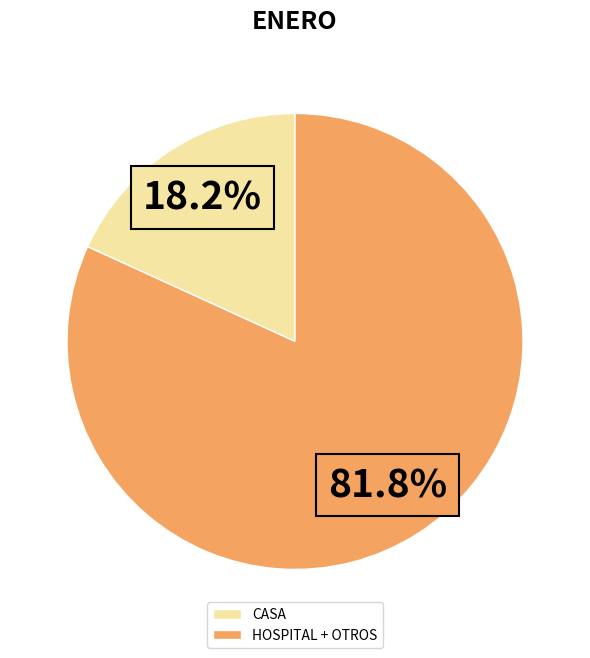

Does any single category account for the majority?

Yes